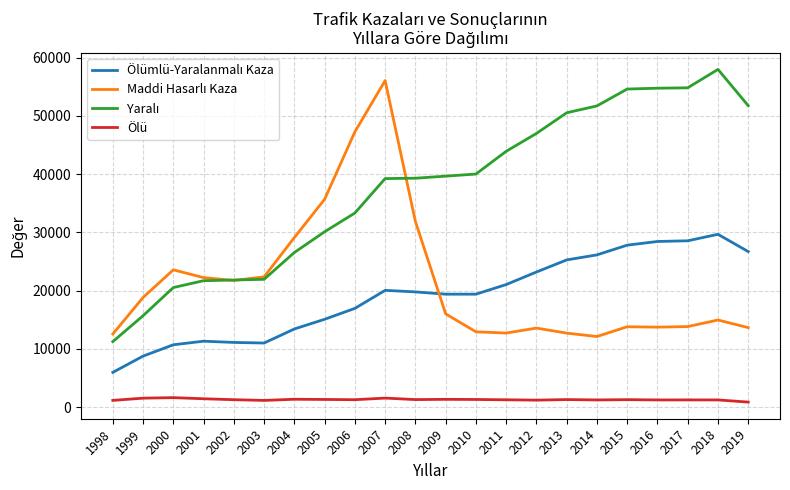

At which category is the sum across all series the highest?

2007